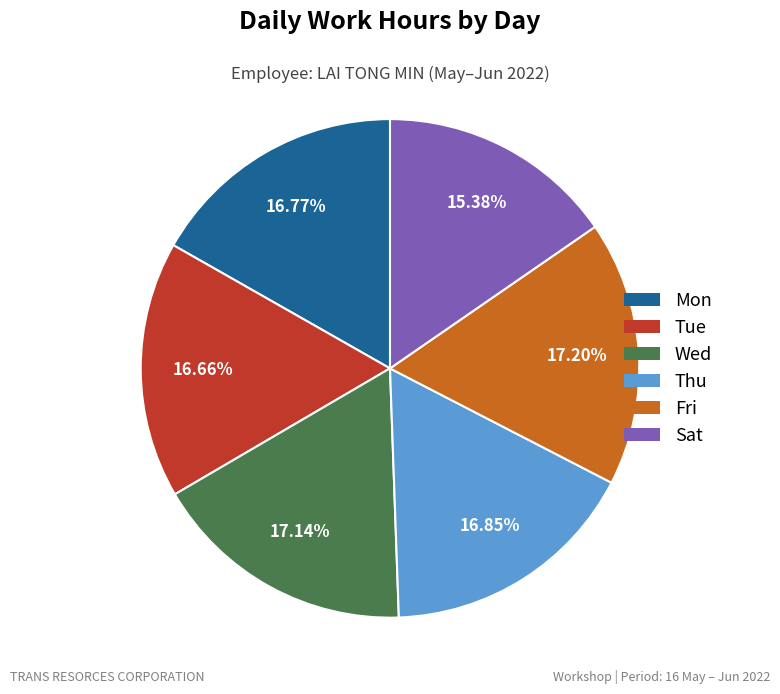

Do Tue and Fri together represent more than half of the pie?

No